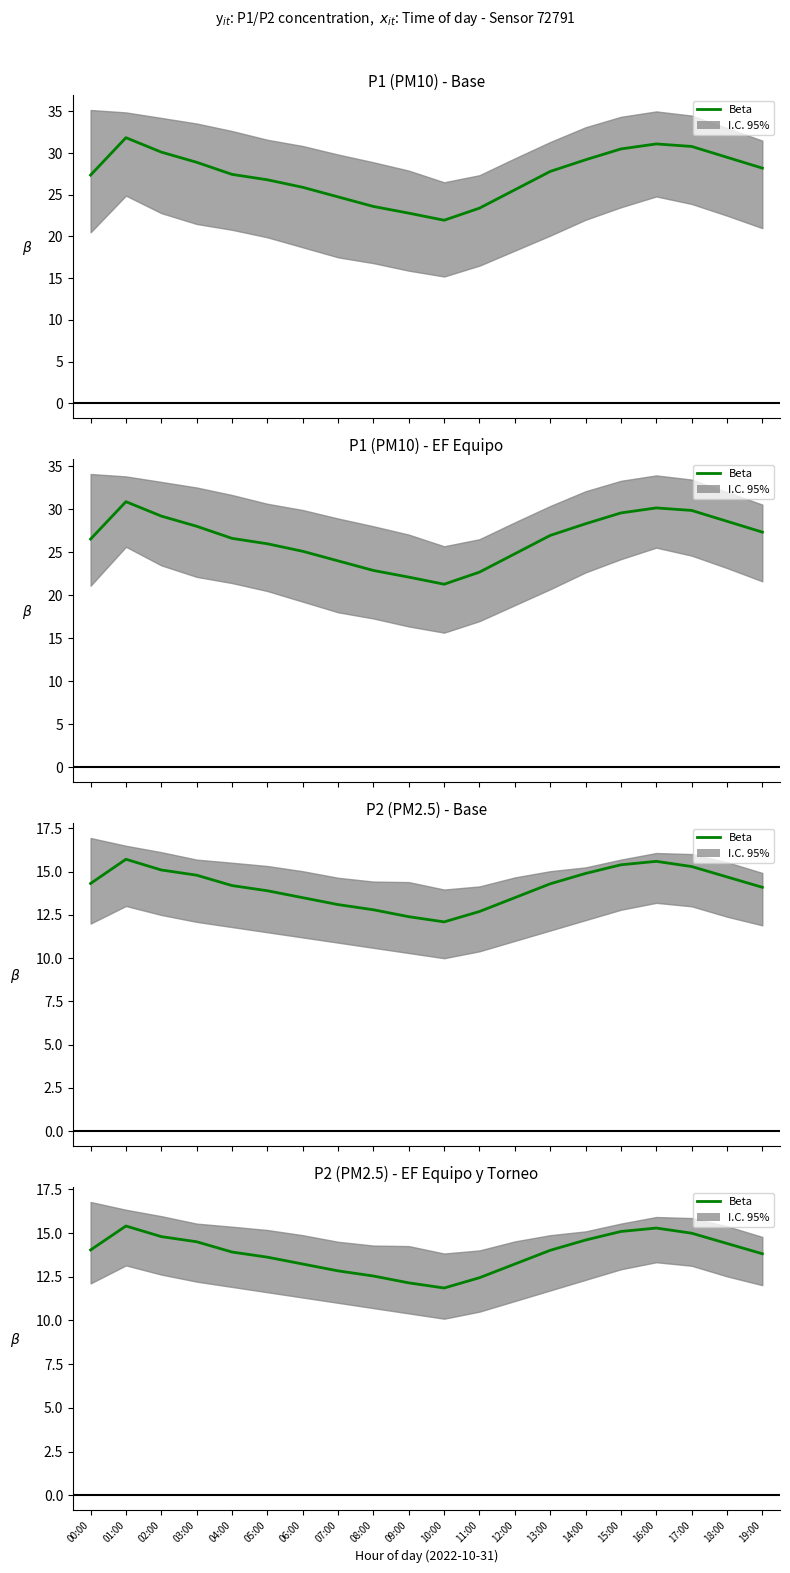

Does the chart have visible grid lines?

No